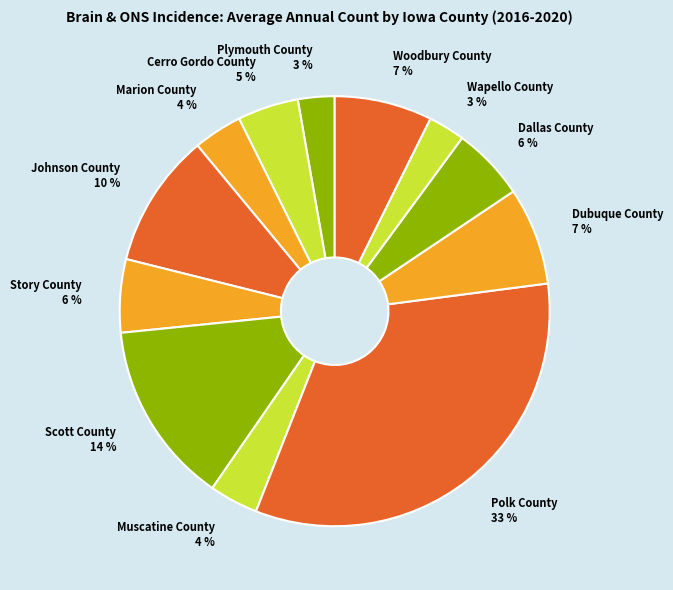

Does Cerro Gordo County represent more than half of the total?

No